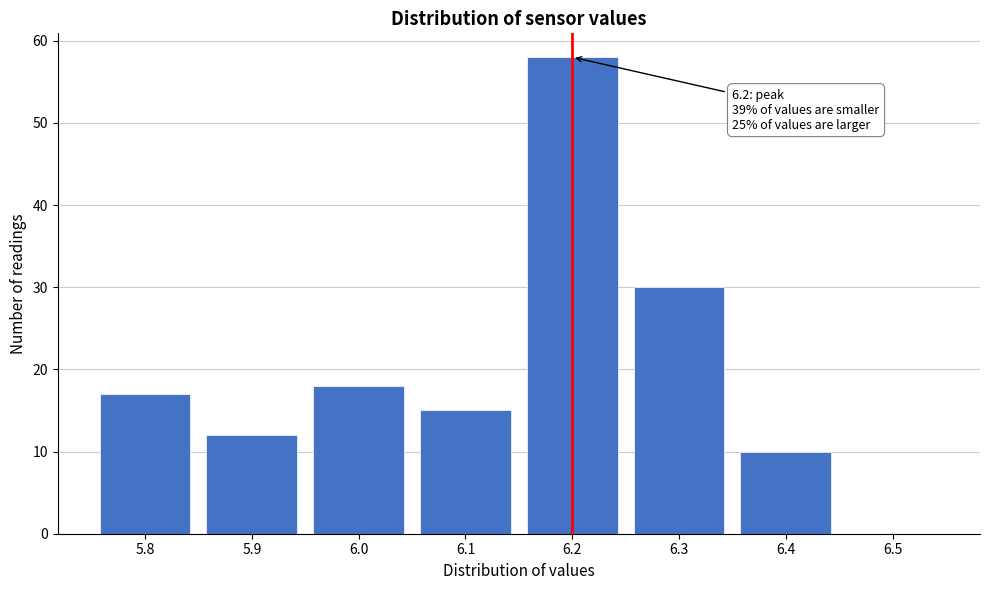

Reading left to right, extract all data points from this chart.

5.8=17	5.9=12	6.0=18	6.1=15	6.2=58	6.3=30	6.4=10	6.5=0